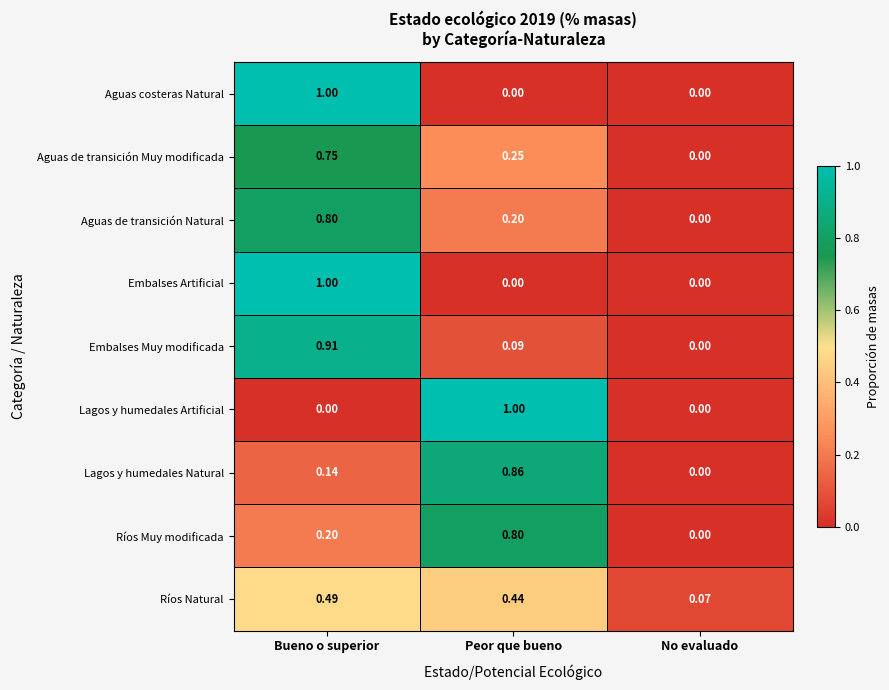

Is the value of Lagos y humedales Artificial at No evaluado greater than the value of Embalses Muy modificada at Bueno o superior?

No